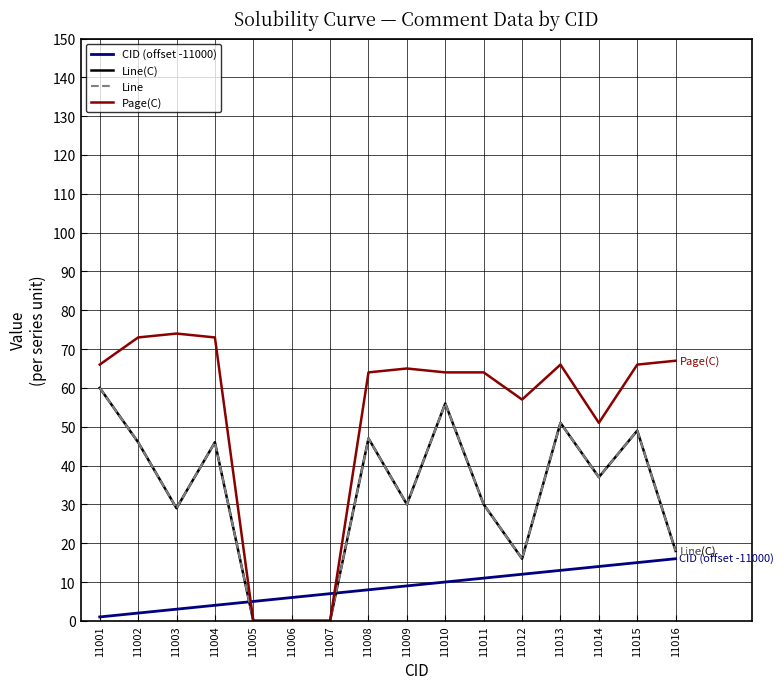

Does the chart display data point markers on the line(s)?

No